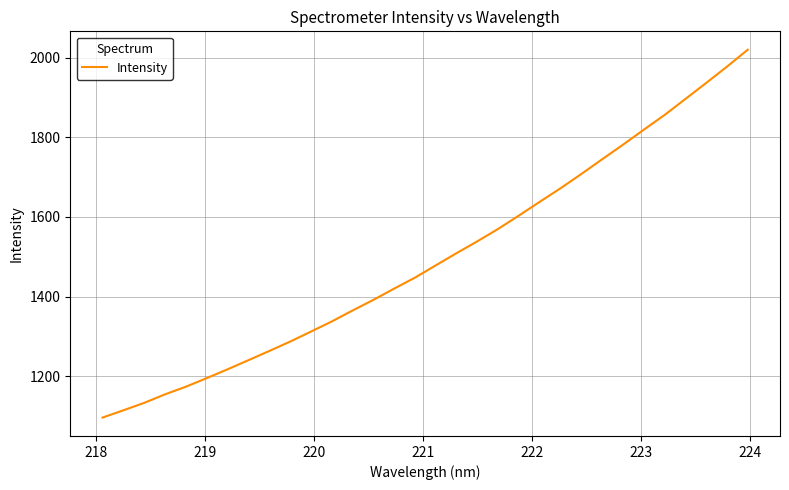

What is the greatest value displayed?

2020.2